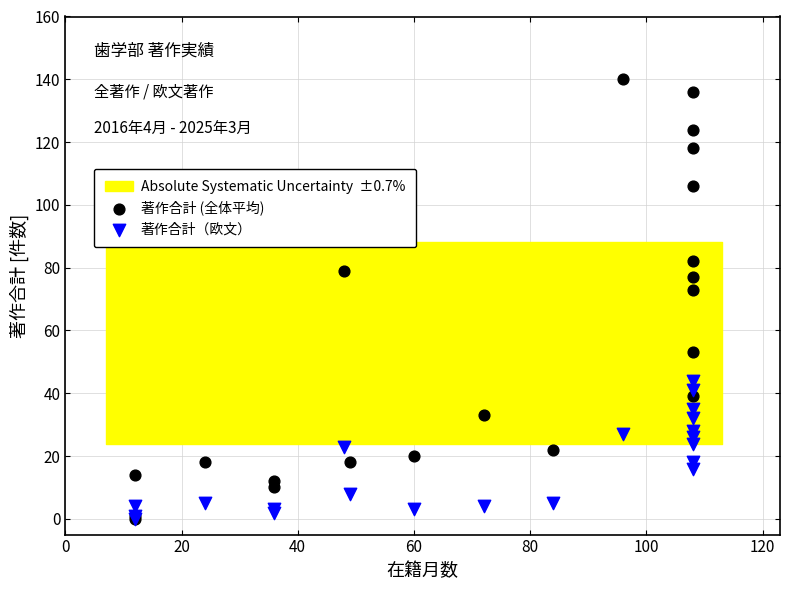

Across all series, what Y value is closest to 70?

73